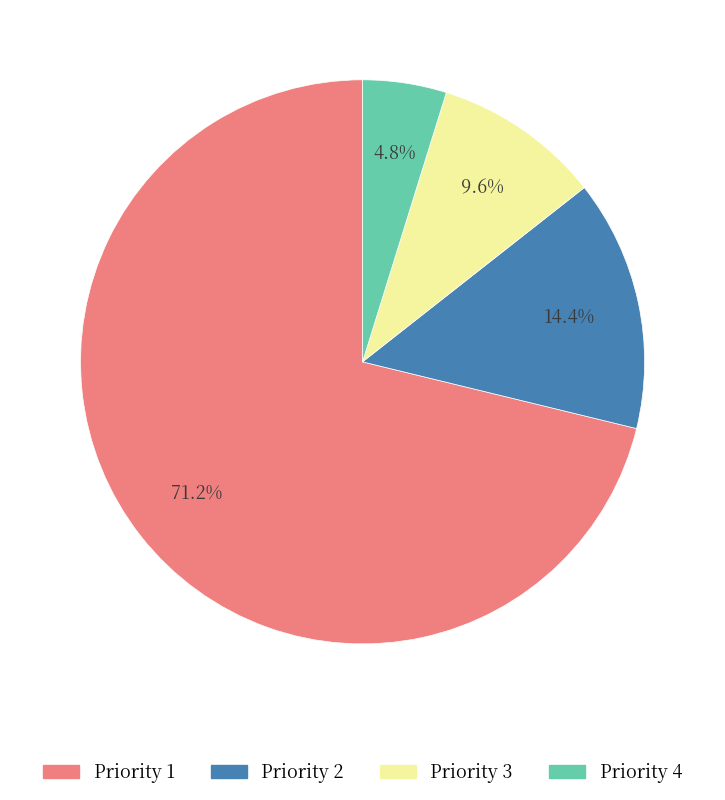

To the nearest percent, what is the difference between the largest and smallest slice percentages?

66%